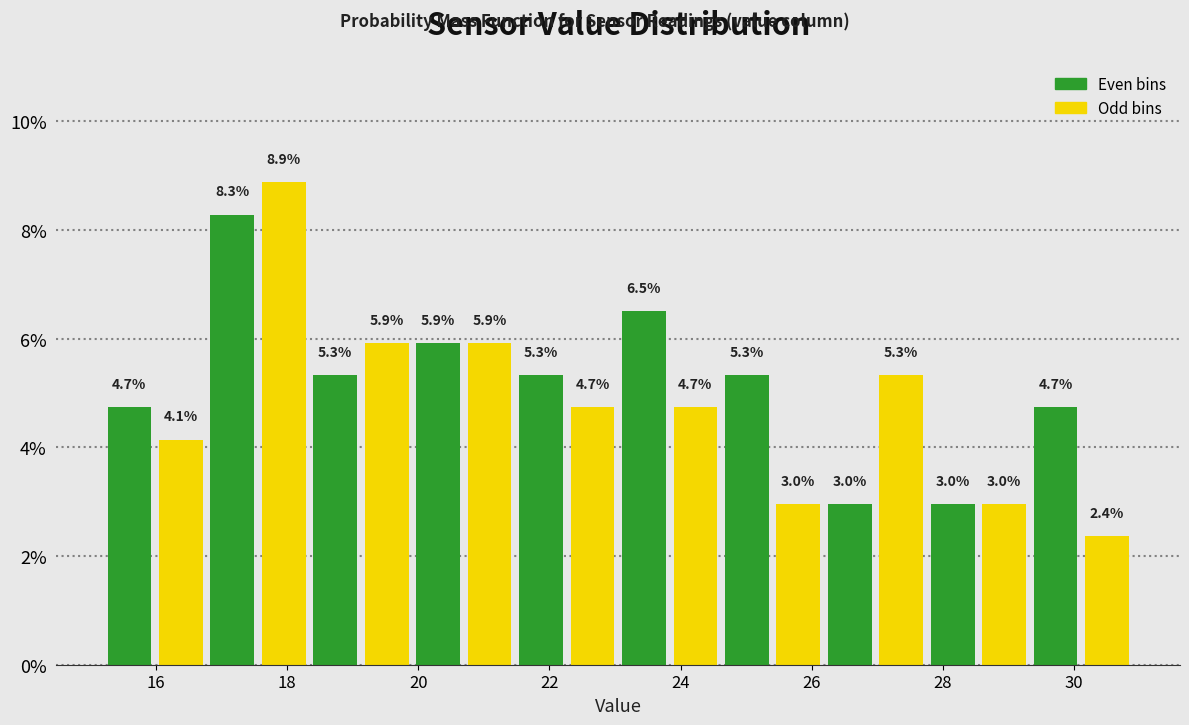

Read against the x-axis, roughly where is the centre of the tallest bar?

18.0